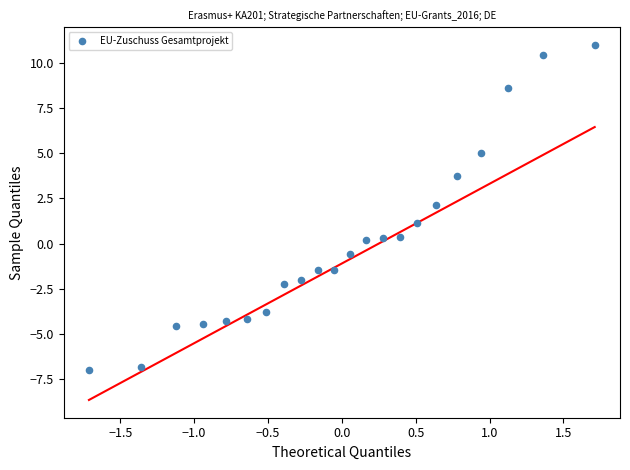

What is the range of Y values (max minus min)?

18.0